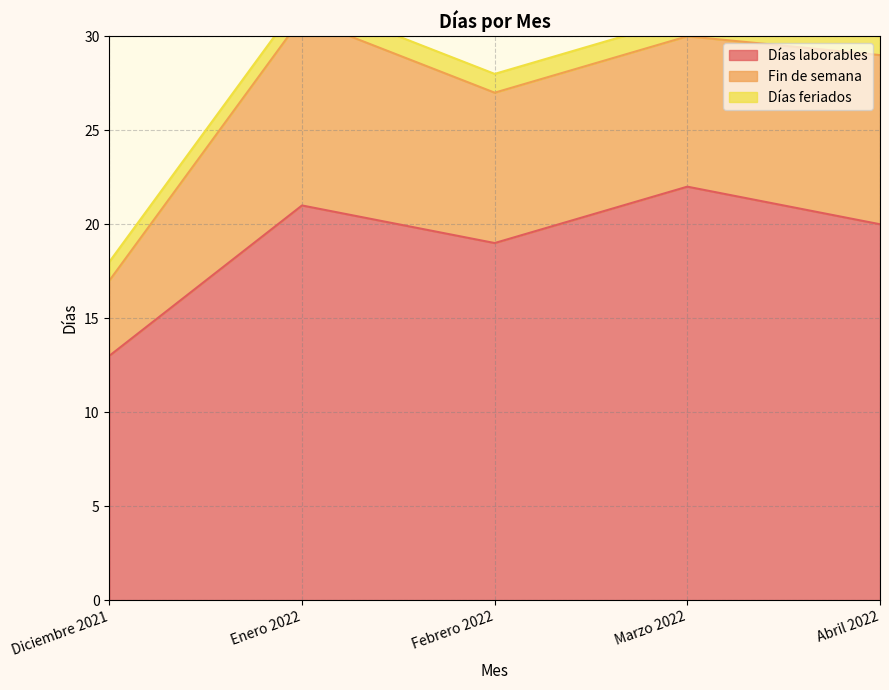

What is the total value across all series at Febrero 2022?

28